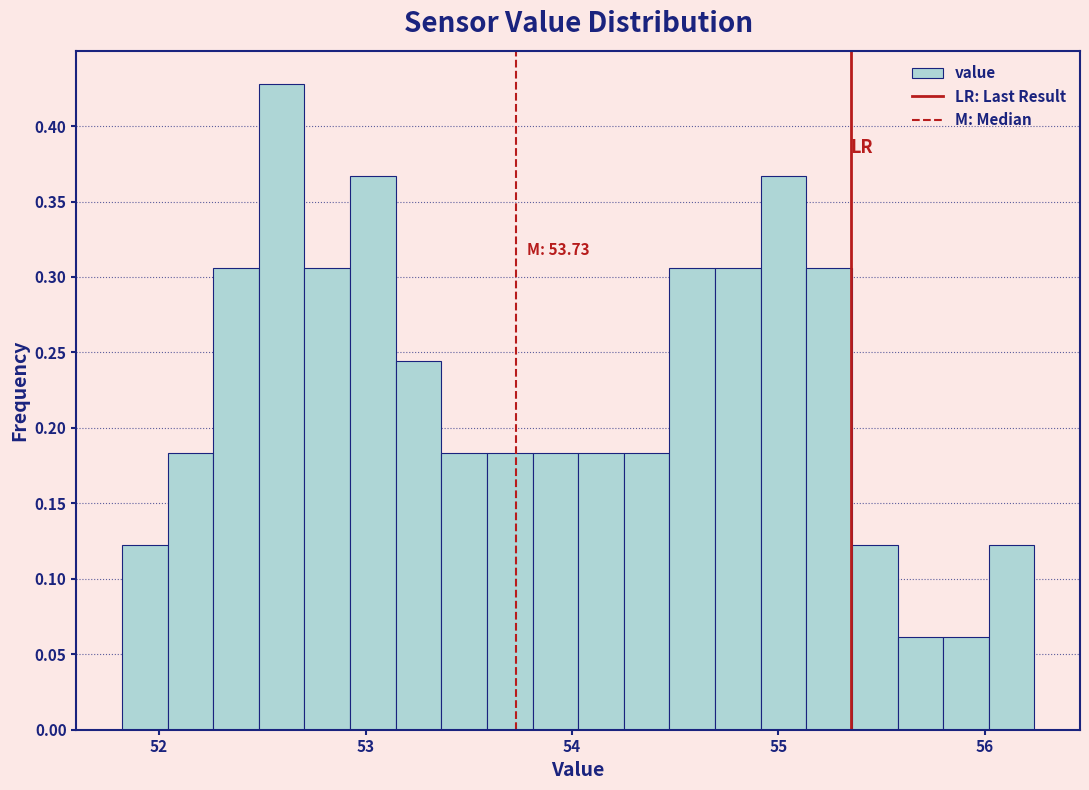

Around what value on the x-axis is the tallest bar? Give the approximate position of its centre, as read against the axis.

52.6